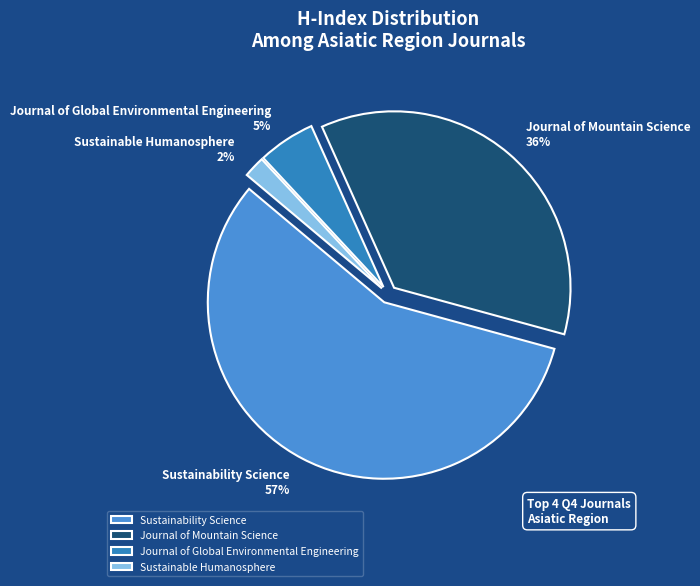

To the nearest percent, what is the average slice percentage?

25%